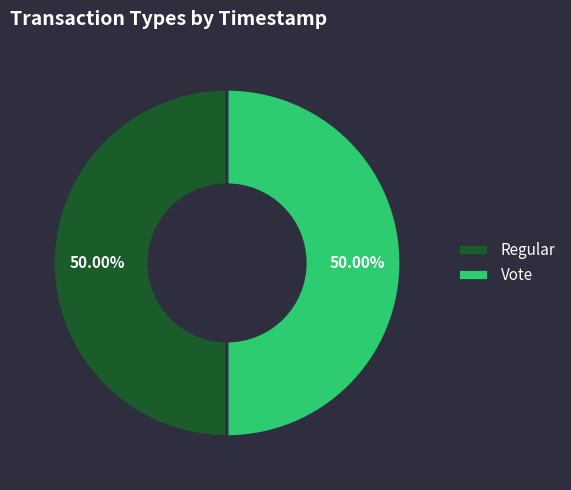

What is the ratio of the value at Vote to the value at Regular?

1.0